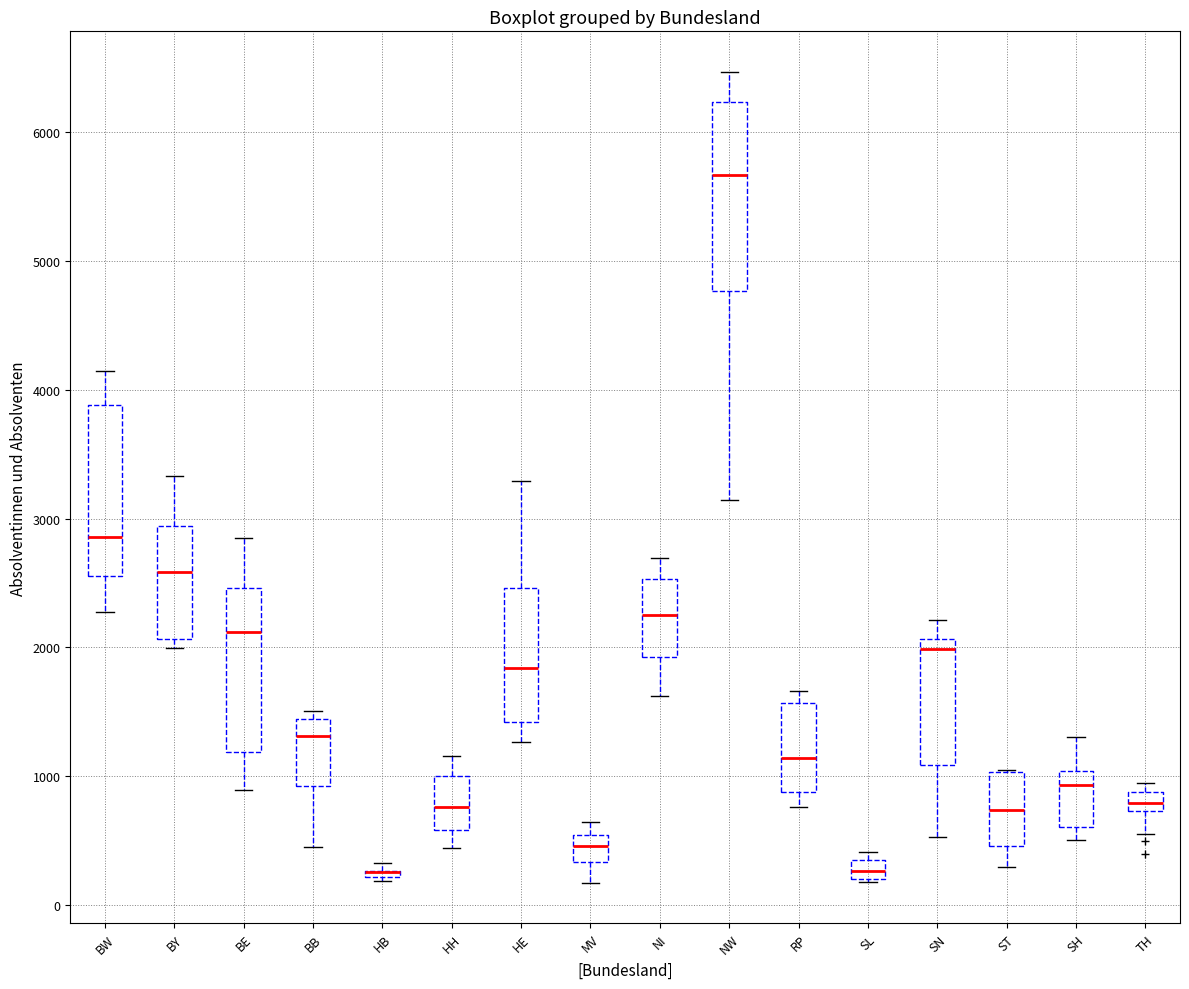

Which box is the tallest, from its lower edge to its upper edge?

NW